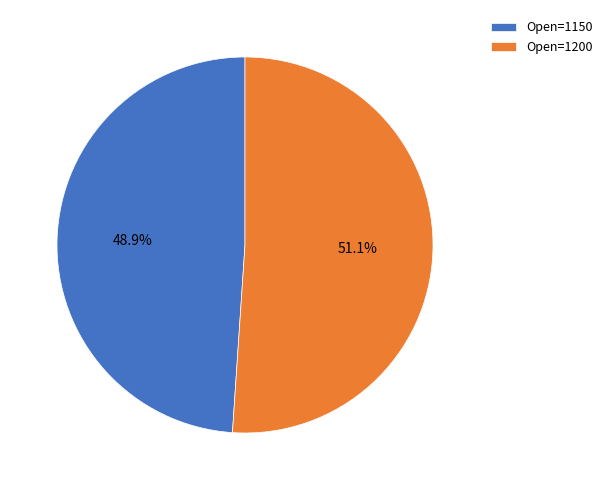

How many slices are in this pie chart?

2